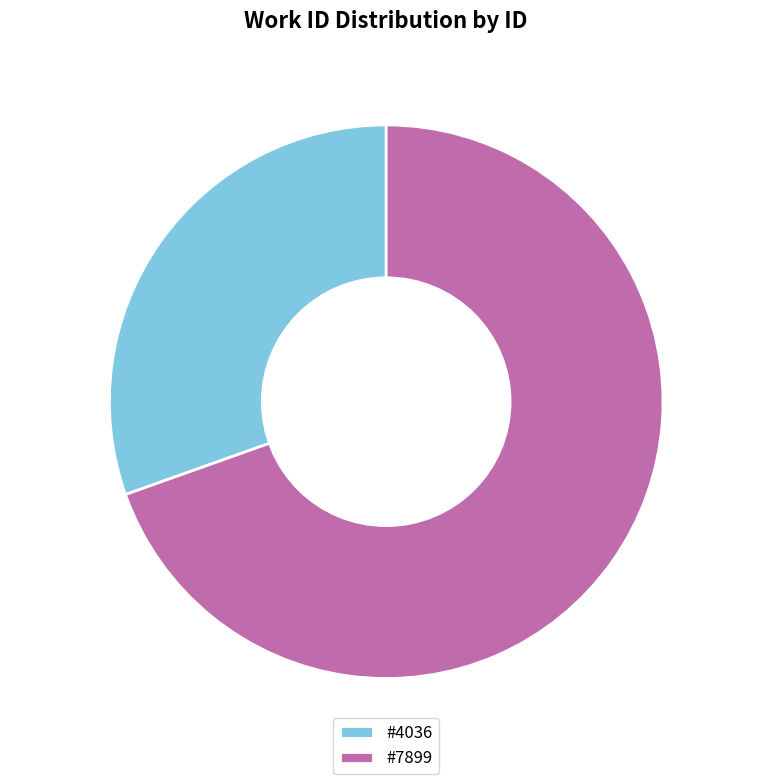

How many segments does this pie chart have?

2